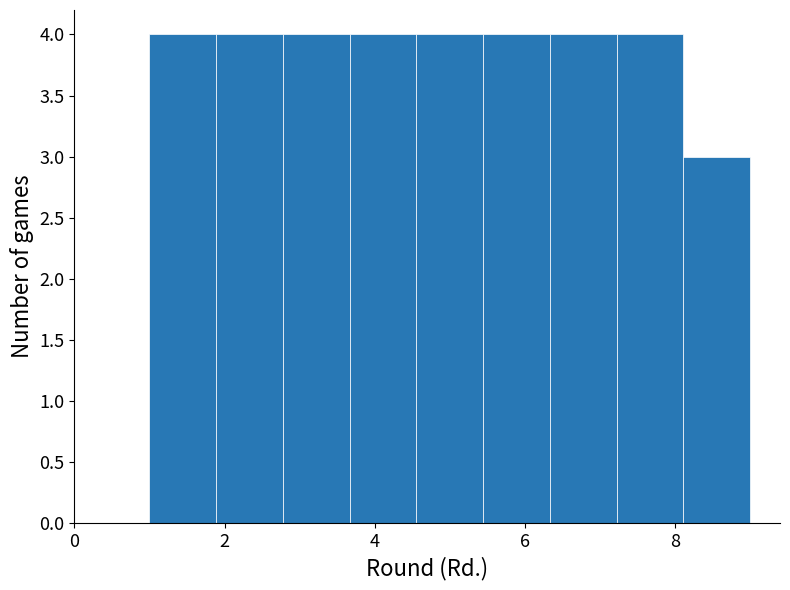

What is the height of the bar covering 5.4 to 6.4 on the x-axis? Neither the bar edges nor the heights are printed on the chart, so give them approximately, as read against the axes.

4